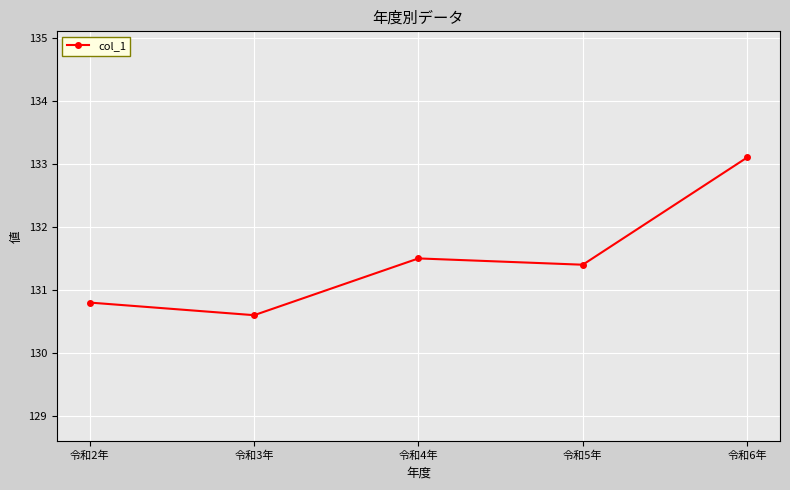

What is the change in value from 令和4年 to 令和5年?

-0.1